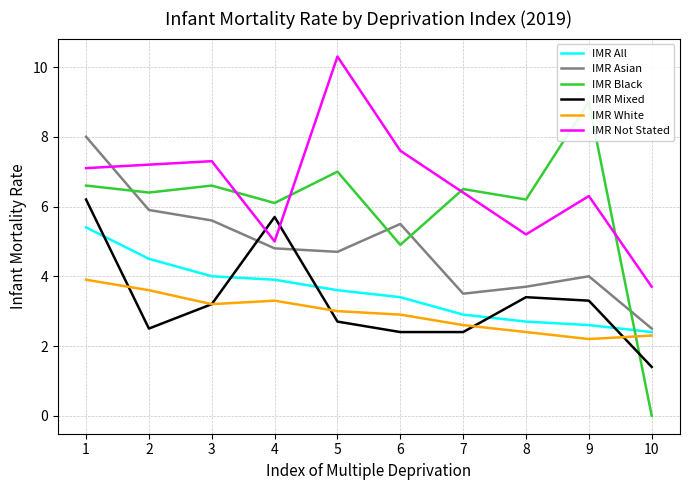

Rank the series at 7 from highest to lowest value.

IMR Black, IMR Not Stated, IMR Asian, IMR All, IMR White, IMR Mixed